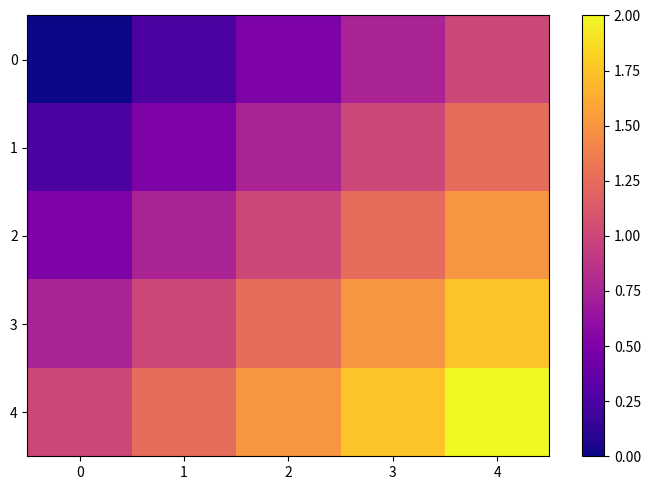

At how many categories does at least one series exceed 0?

5